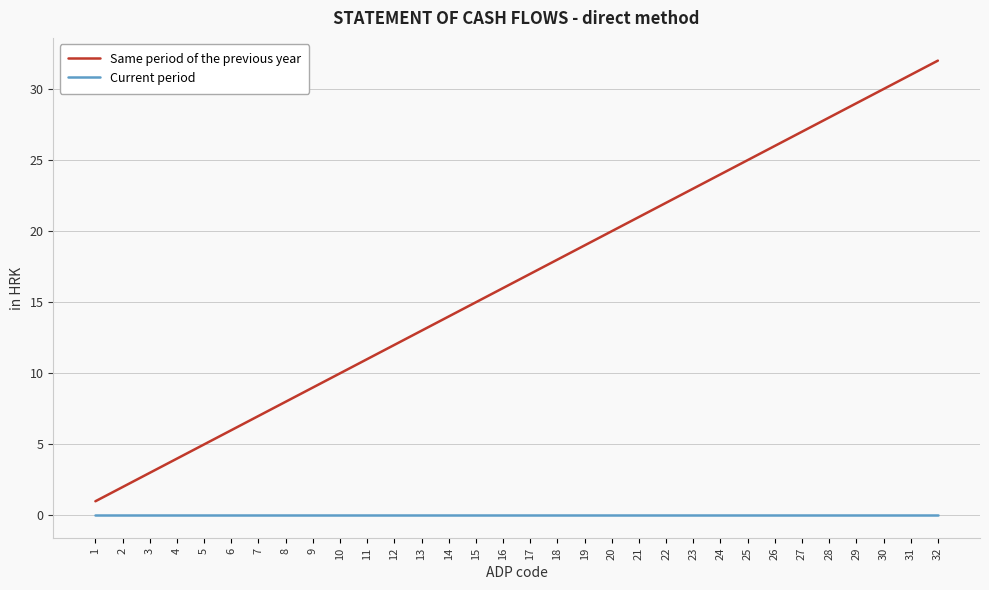

Is the value of Same period of the previous year at 16 greater than the value of Current period at 7?

Yes